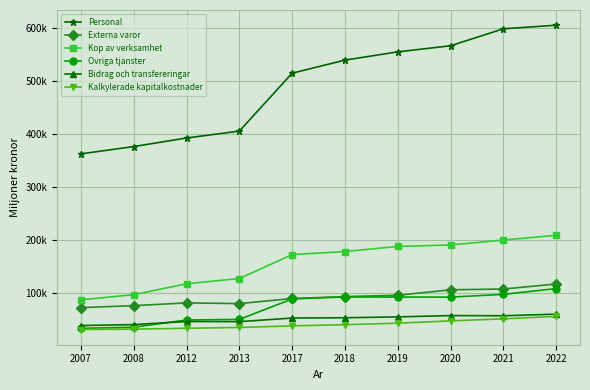

At which label is Bidrag och transfereringar closest to 50075?

2012